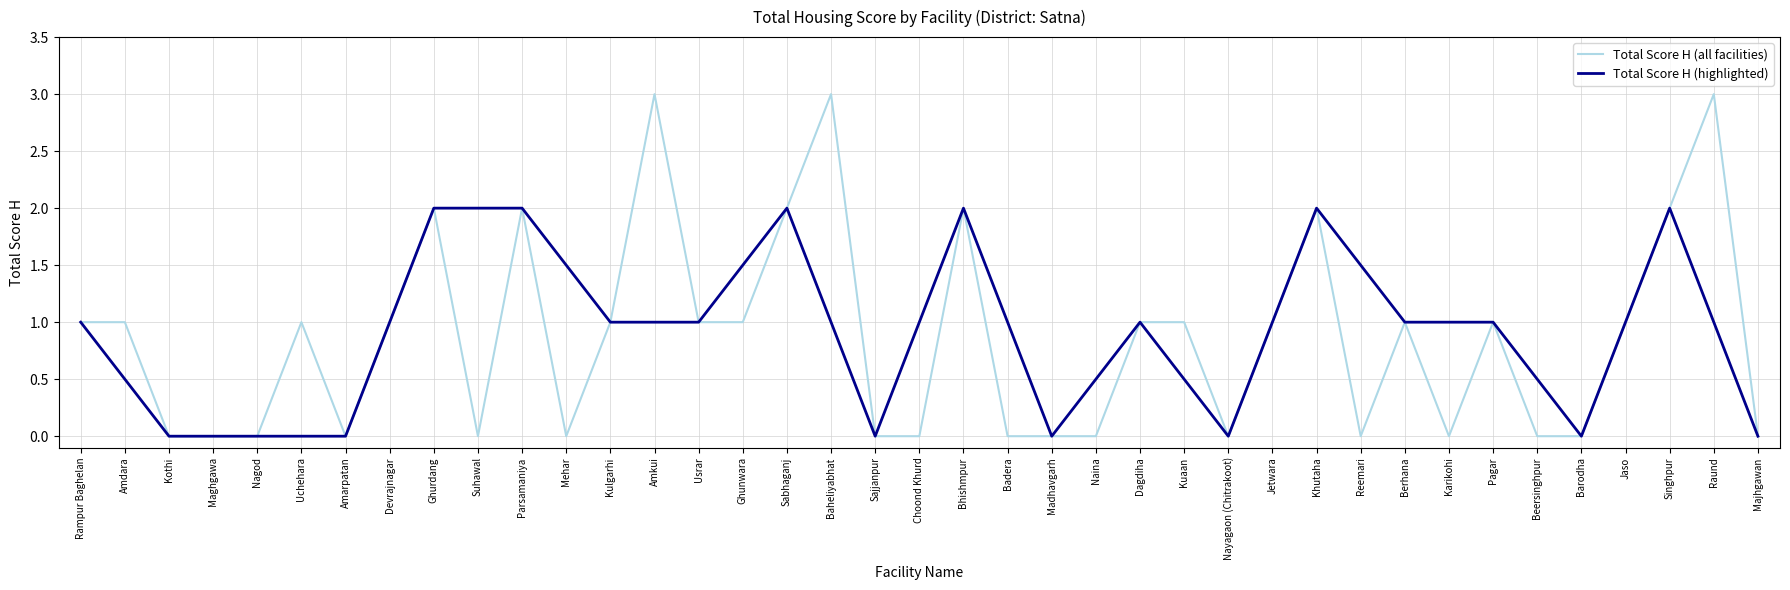

What is the value of the 14th point from the left?

3